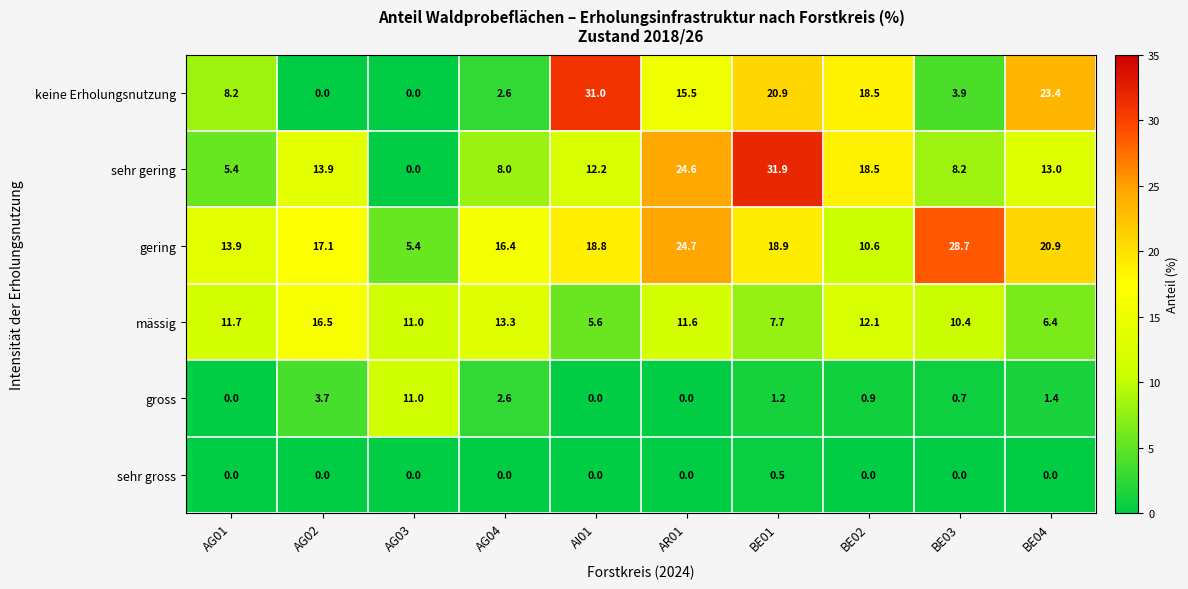

Rank the series by their maximum value, from highest to lowest.

sehr gering, keine Erholungsnutzung, gering, mässig, gross, sehr gross